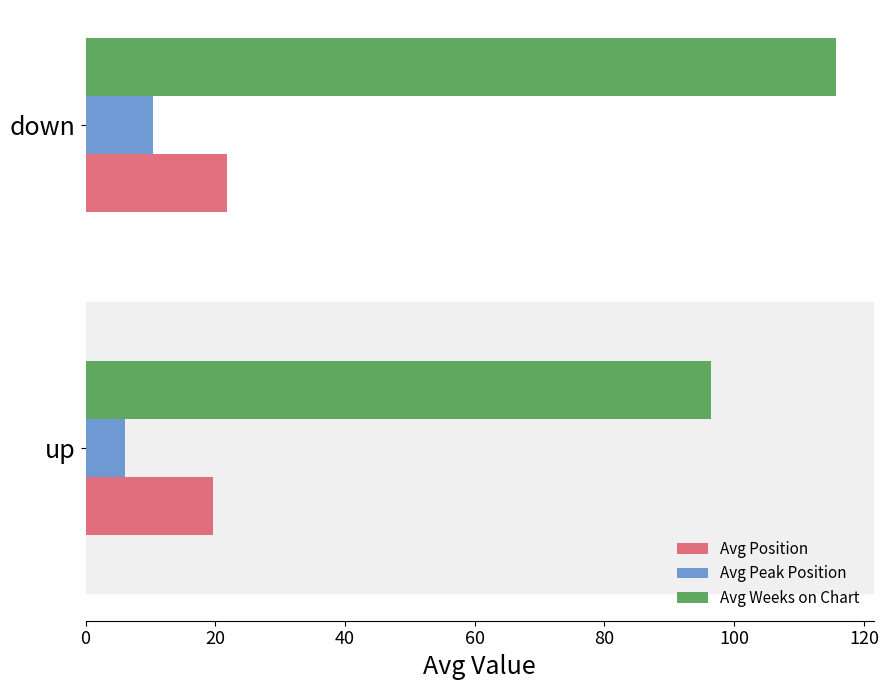

At which category is the sum across all series the highest?

down